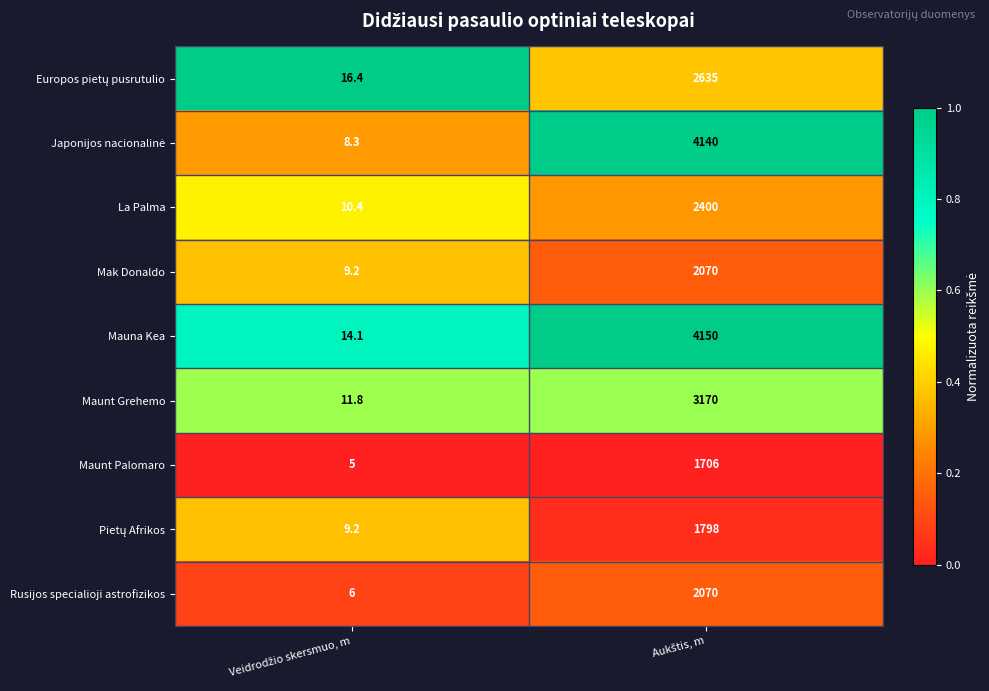

Which series has the widest spread of values?

Mauna Kea